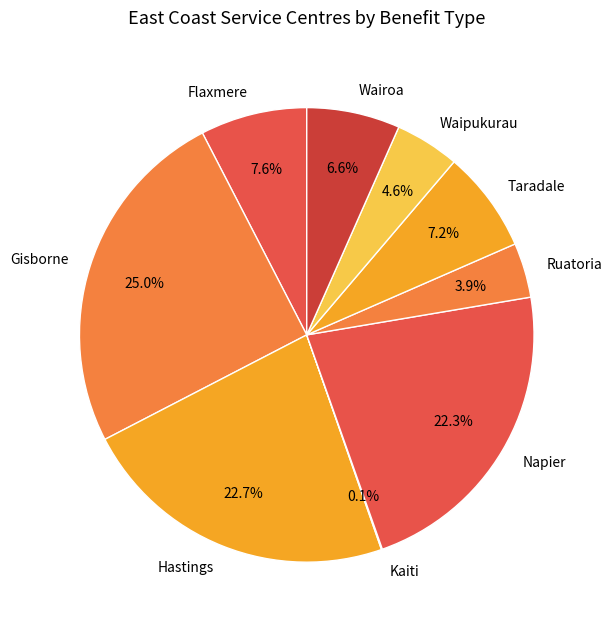

Does any single category account for the majority?

No